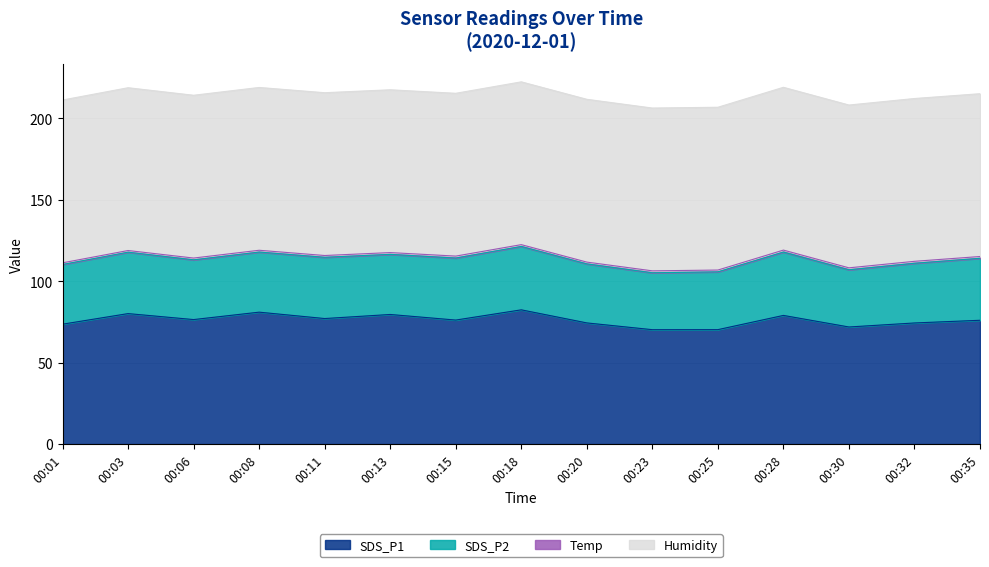

Where is SDS_P1 nearest to the value 76?

00:35